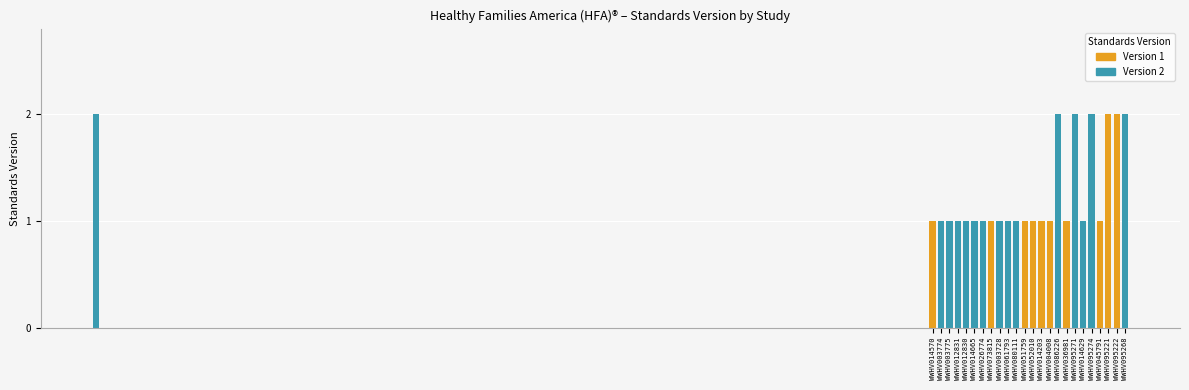

The value of Version 1 at WWHV051759 is 2. True or false?

False